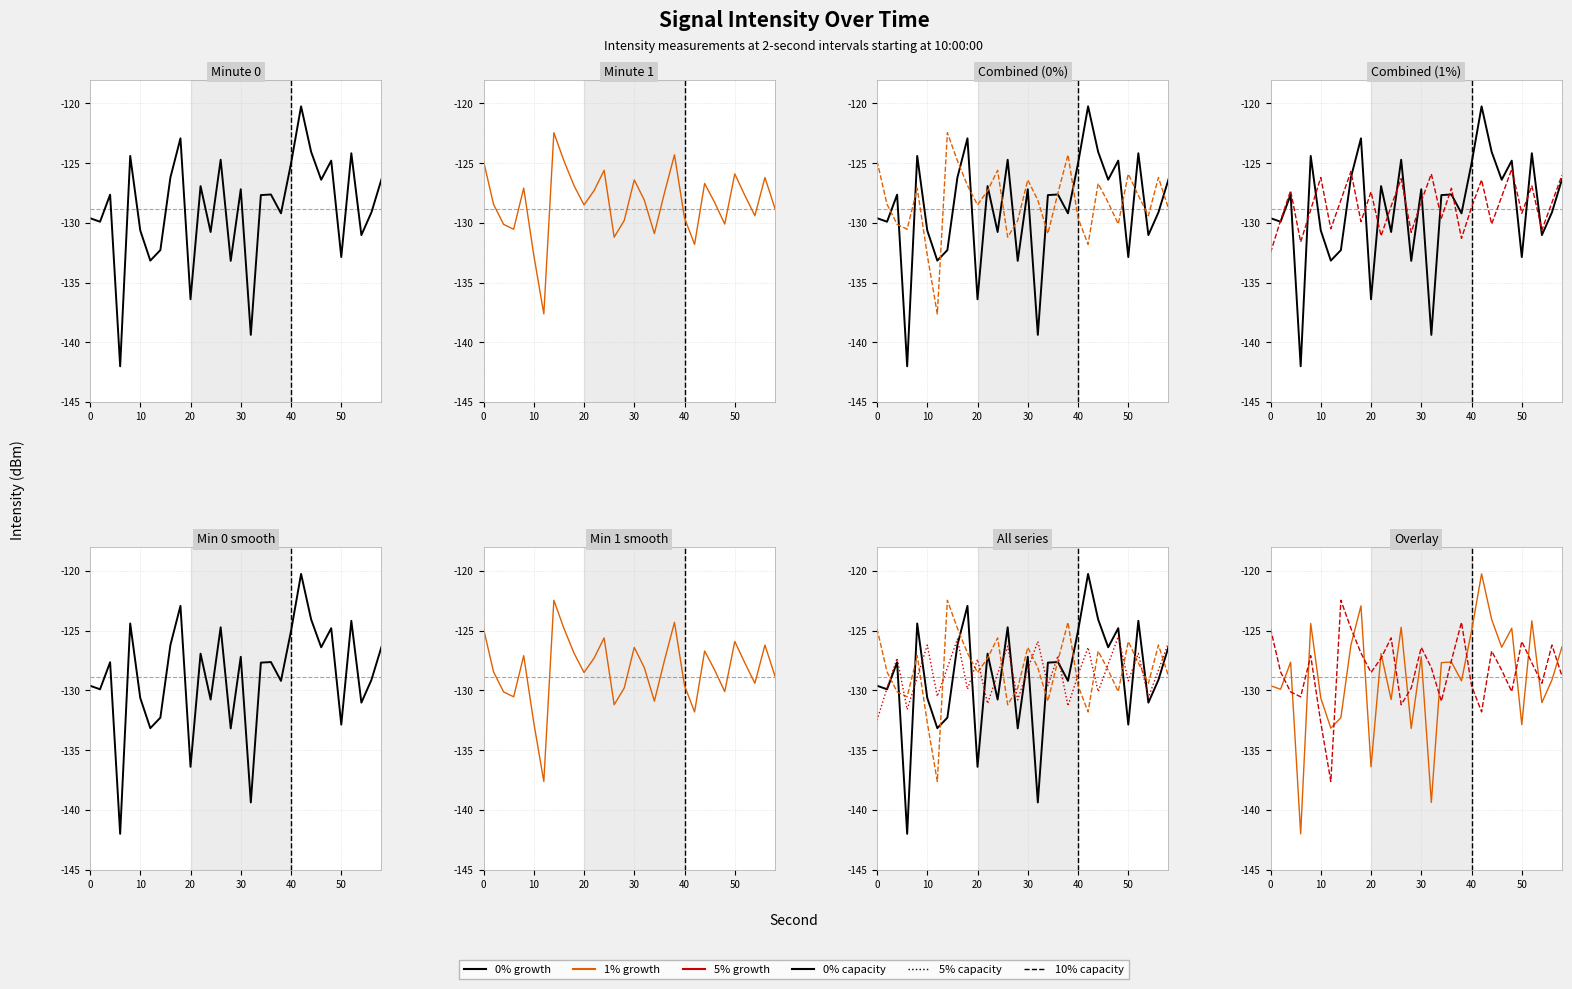

Is it true that 1% growth equals -90.8 at 16?

False